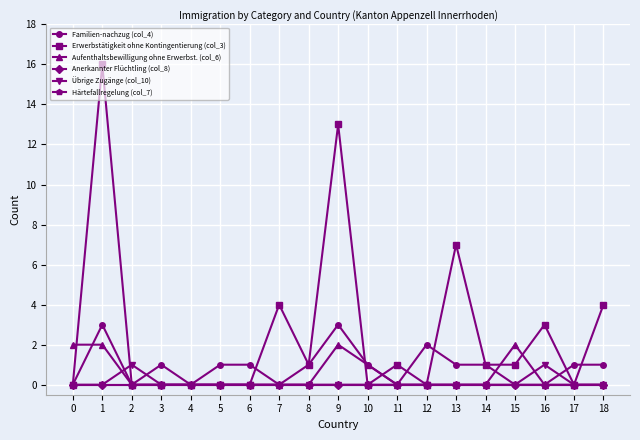

Does the chart have visible grid lines?

Yes